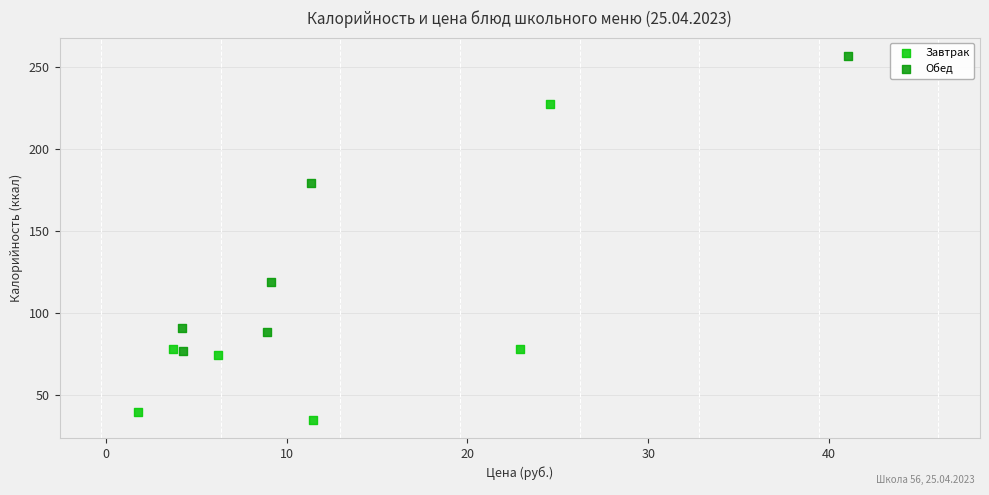

What are all the series names shown in the legend?

Завтрак, Обед